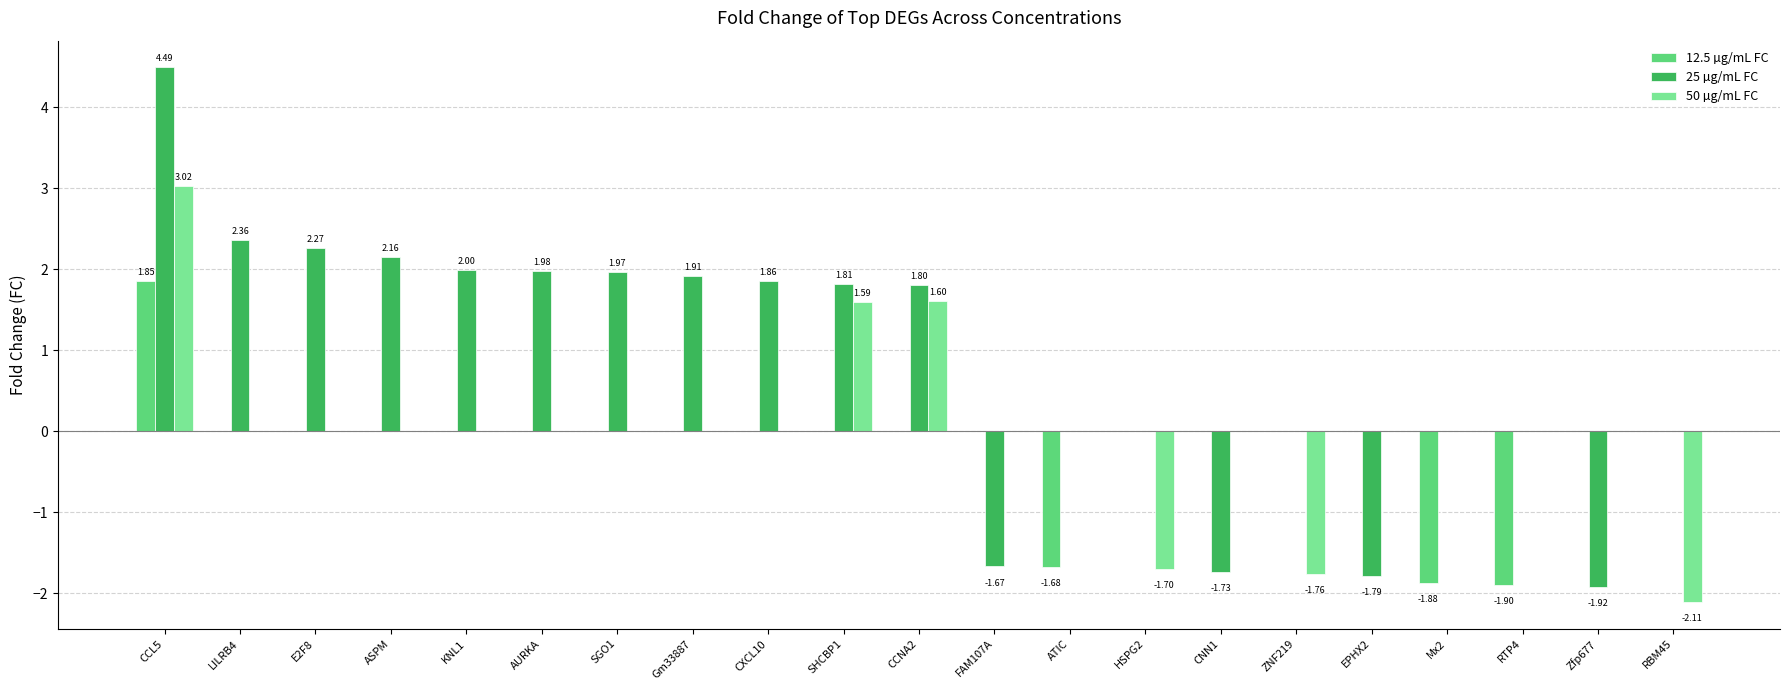

At which label does 12.5 µg/mL FC reach its peak?

CCL5